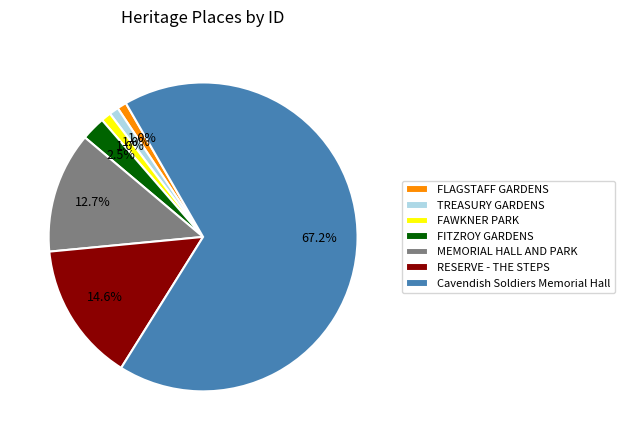

Which slice is the largest?

Cavendish Soldiers Memorial Hall